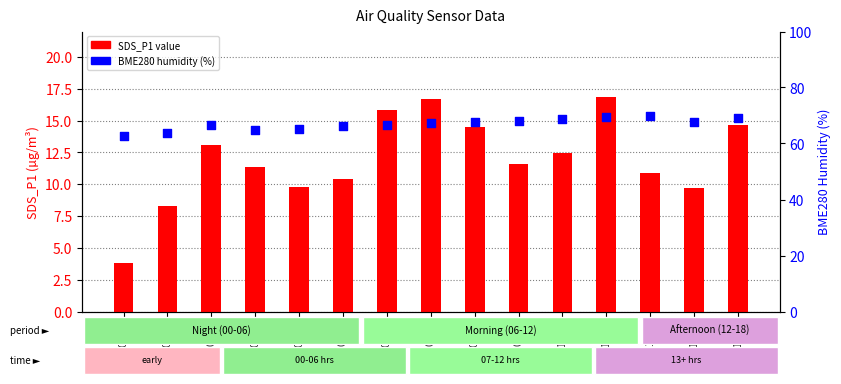

What are all the series names shown in the legend?

SDS_P1 value, BME280 humidity